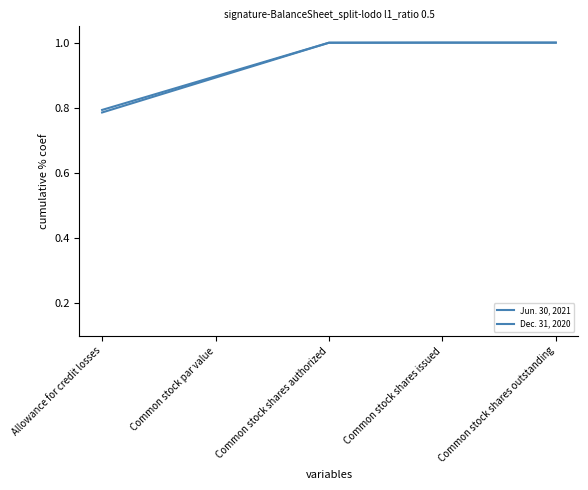

True or false: Jun. 30, 2021 and Dec. 31, 2020 cross at least once.

False